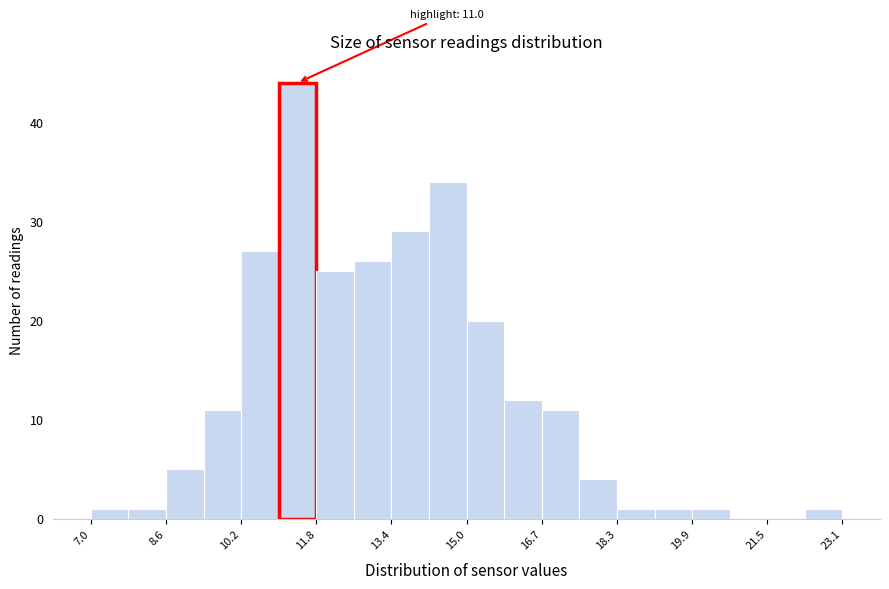

Which range on the x-axis has the tallest bar?

11.0 to 11.8